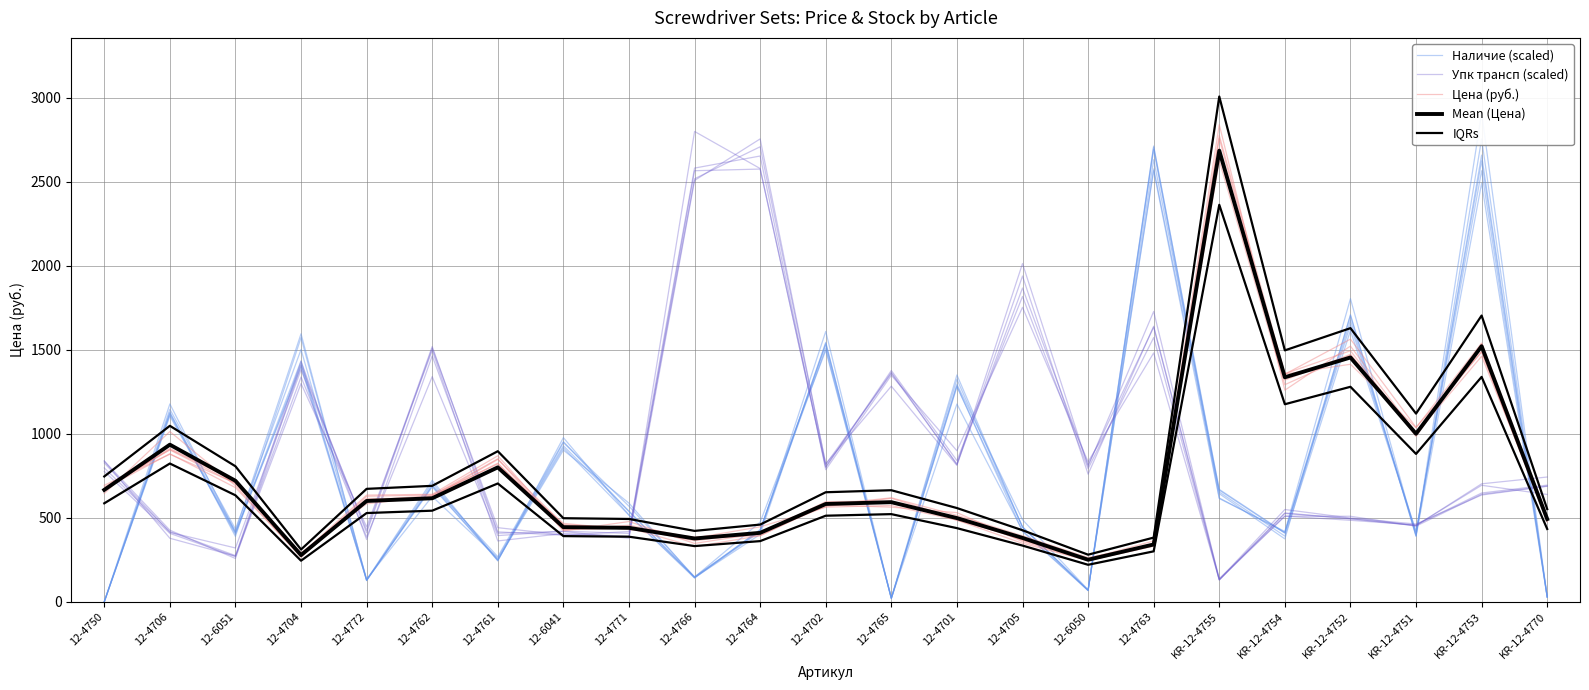

What is the greatest value displayed?

3007.2